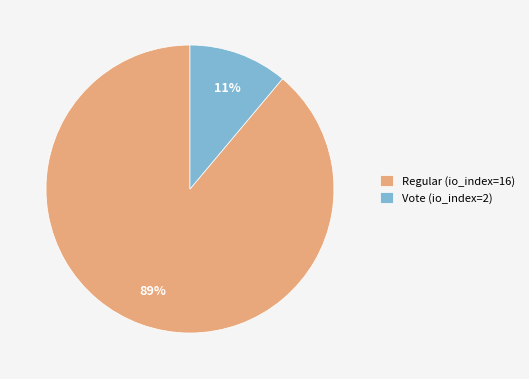

True or false: Regular (io_index=16) accounts for 89% of the total.

True